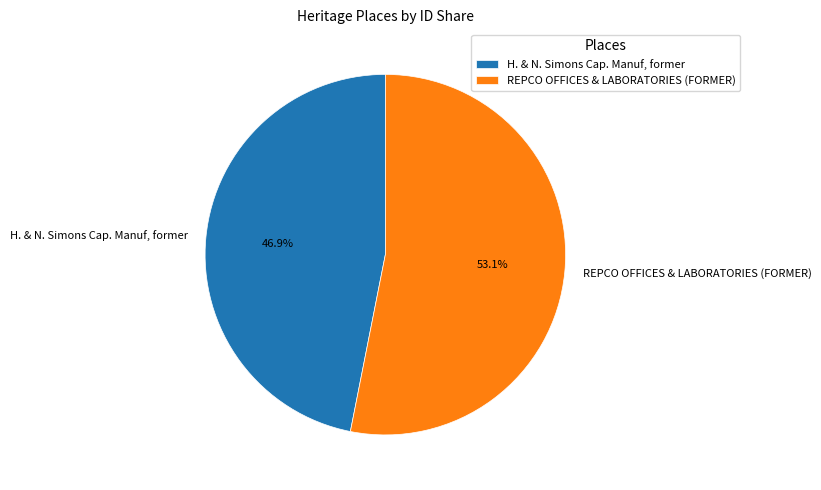

Approximately how many times larger is the value at H. & N. Simons Cap. Manuf, former compared to REPCO OFFICES & LABORATORIES (FORMER)?

0.9